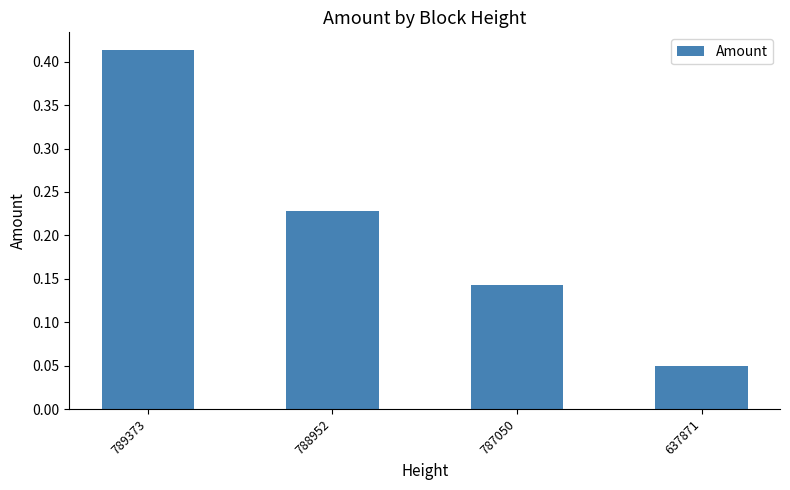

The chart shows a value of 0.2 at 789373. True or false?

False